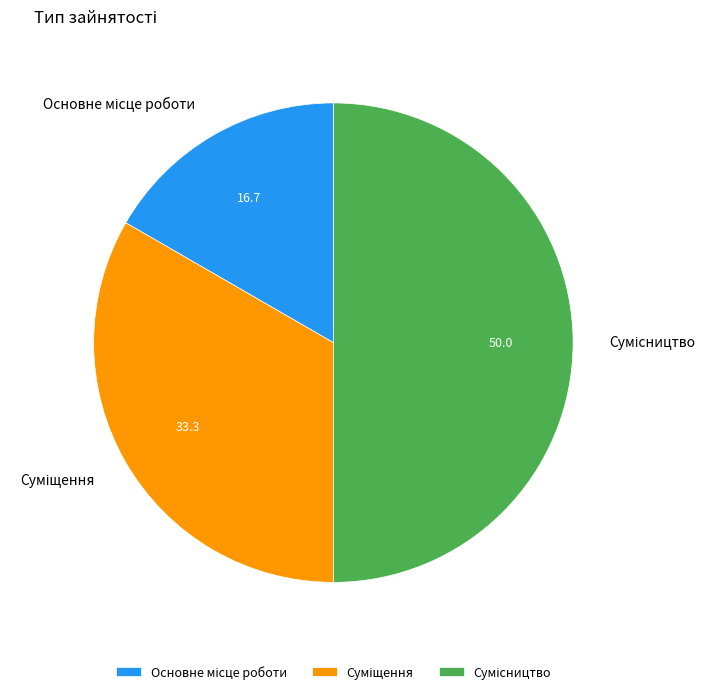

How many segments does this pie chart have?

3